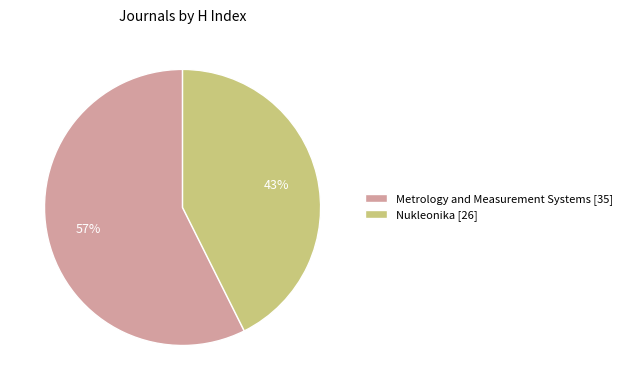

Which category accounts for the majority?

Metrology and Measurement Systems